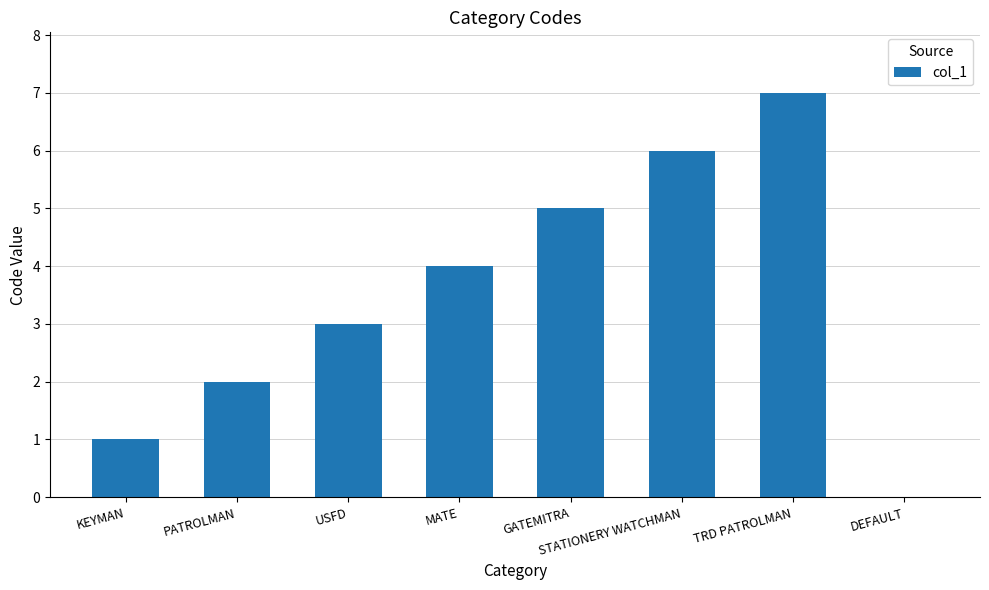

What is the change in value from KEYMAN to TRD PATROLMAN?

+6